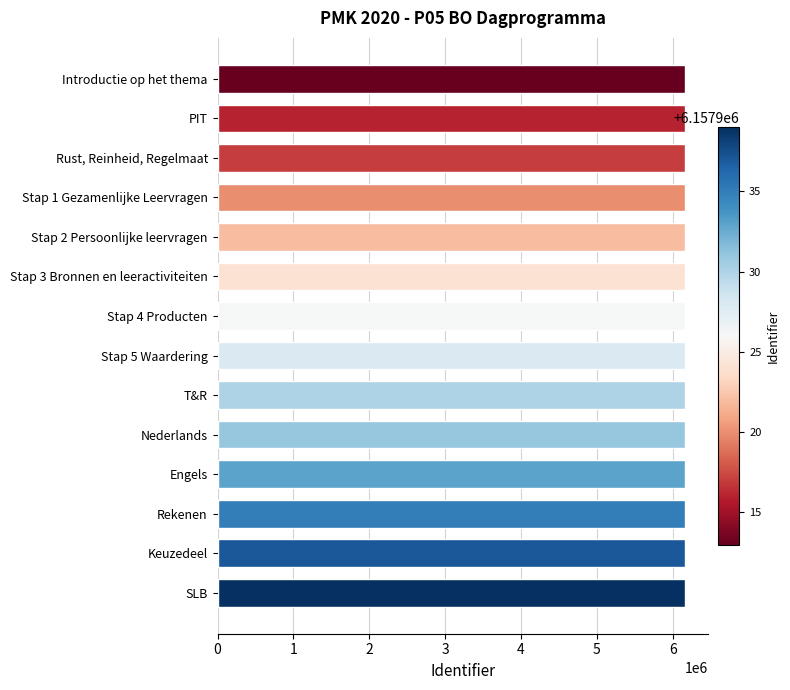

How many bars are there in total?

14